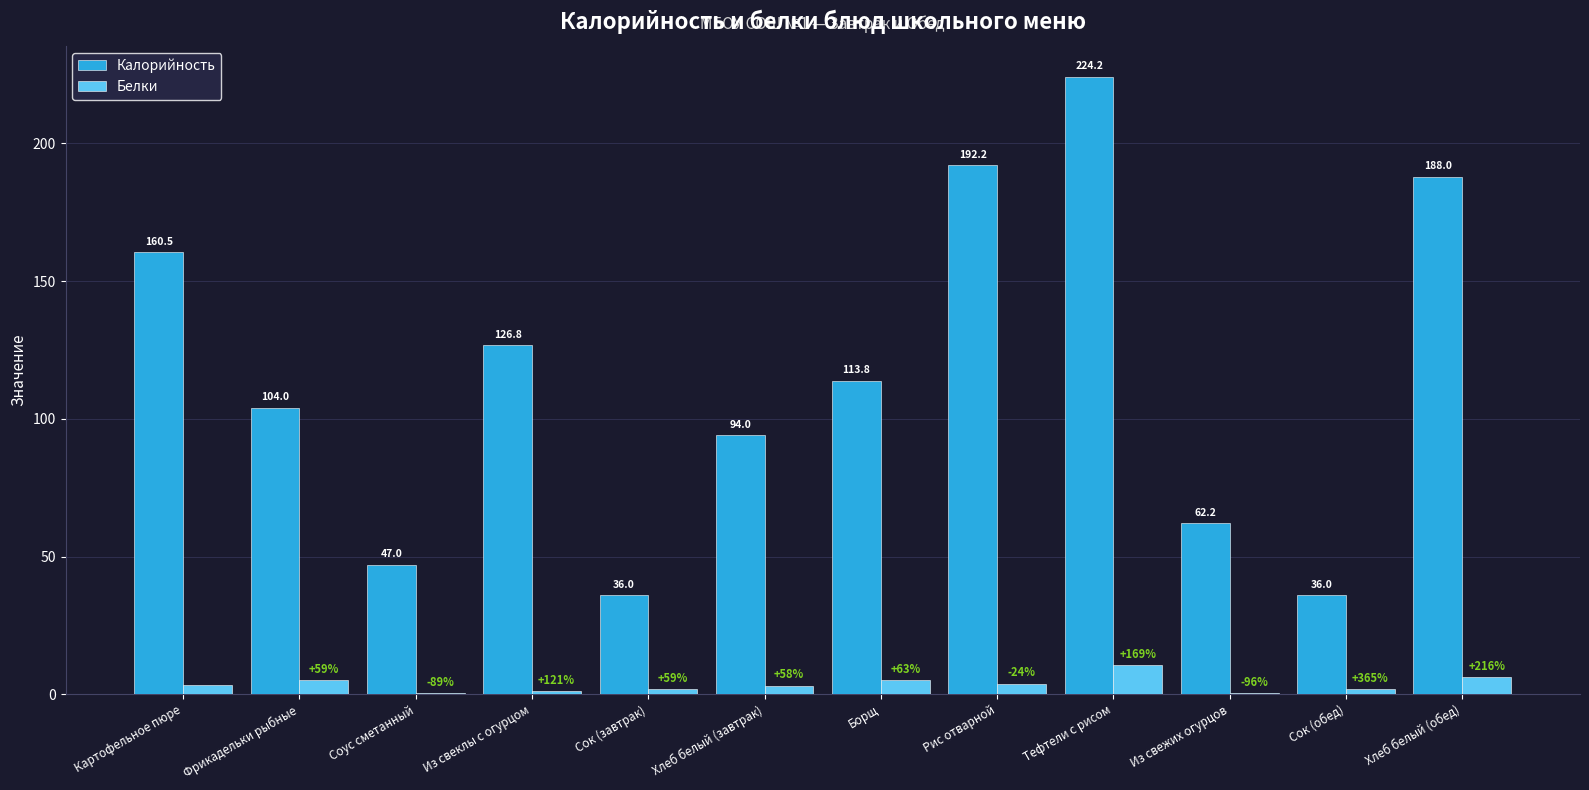

Which series changed the most between Соус сметанный and Сок (обед)?

Калорийность